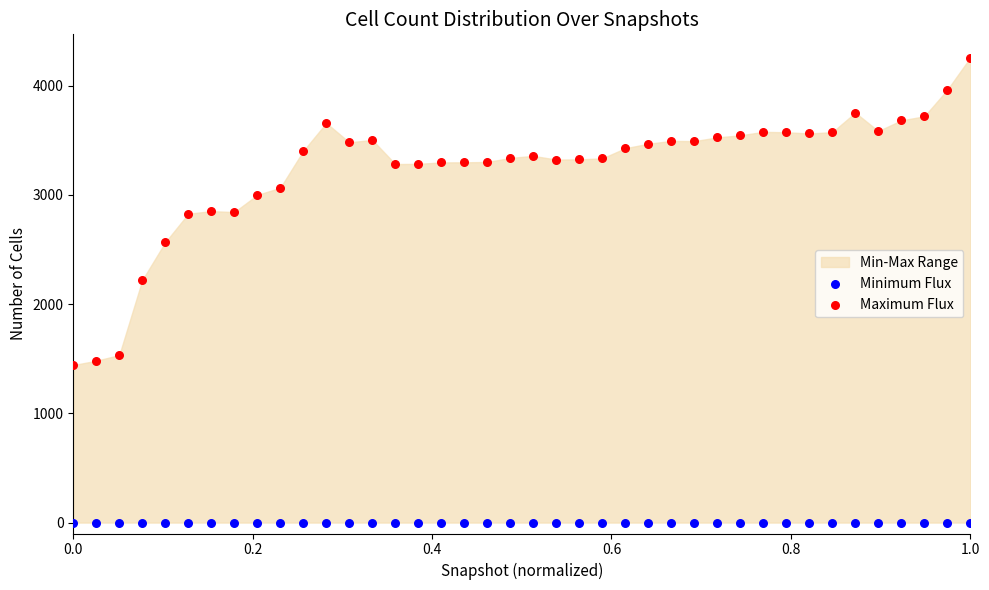

Which series contains the highest Y value?

Maximum Flux